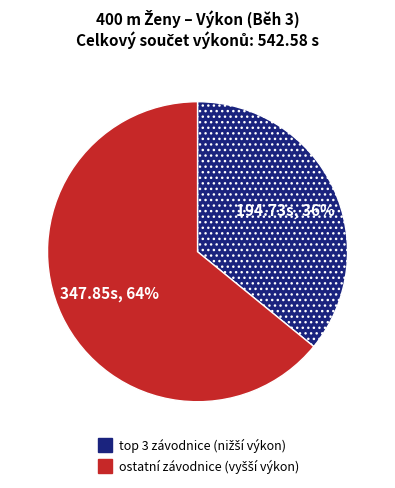

To the nearest percent, what is the average slice percentage?

50%